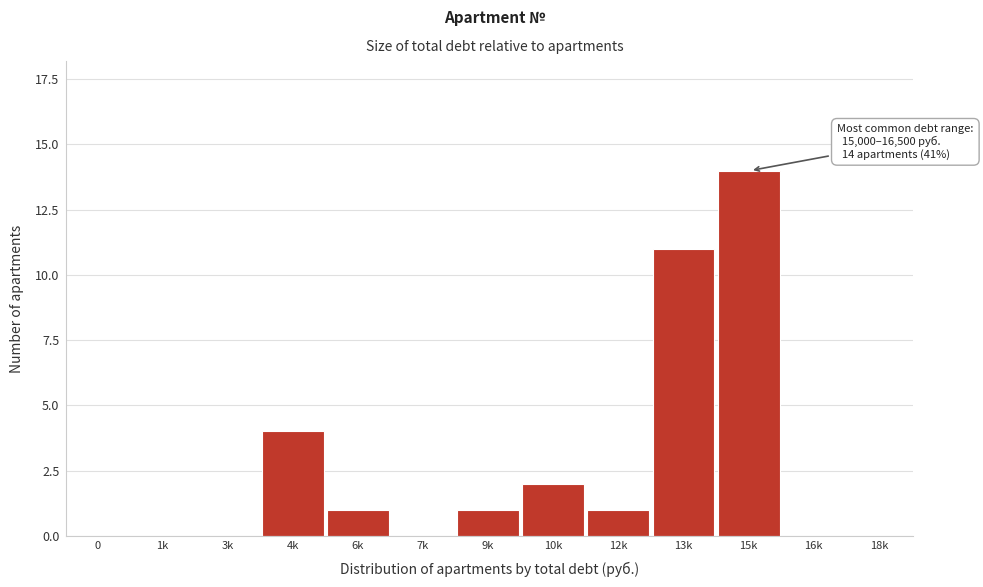

Reading left to right, what are all the values shown in this chart?

0=0	1k=0	3k=0	4k=4	6k=1	7k=0	9k=1	10k=2	12k=1	13k=11	15k=14	16k=0	18k=0